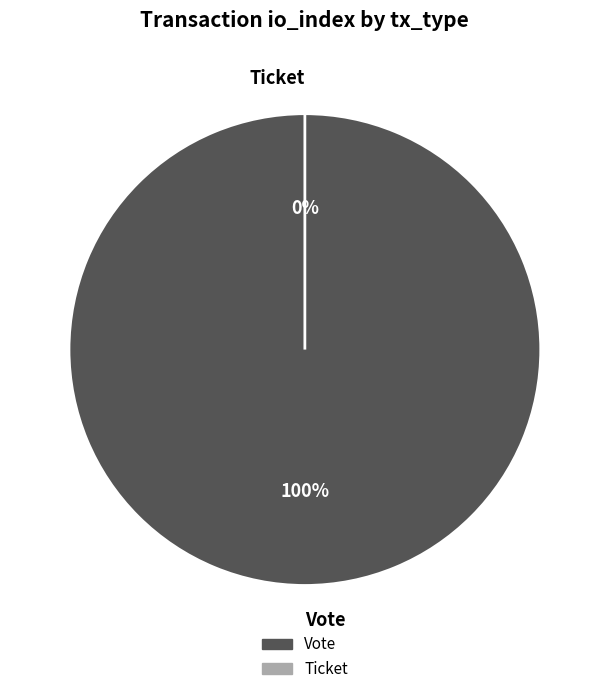

The Vote slice represents 100% of the pie. True or false?

True